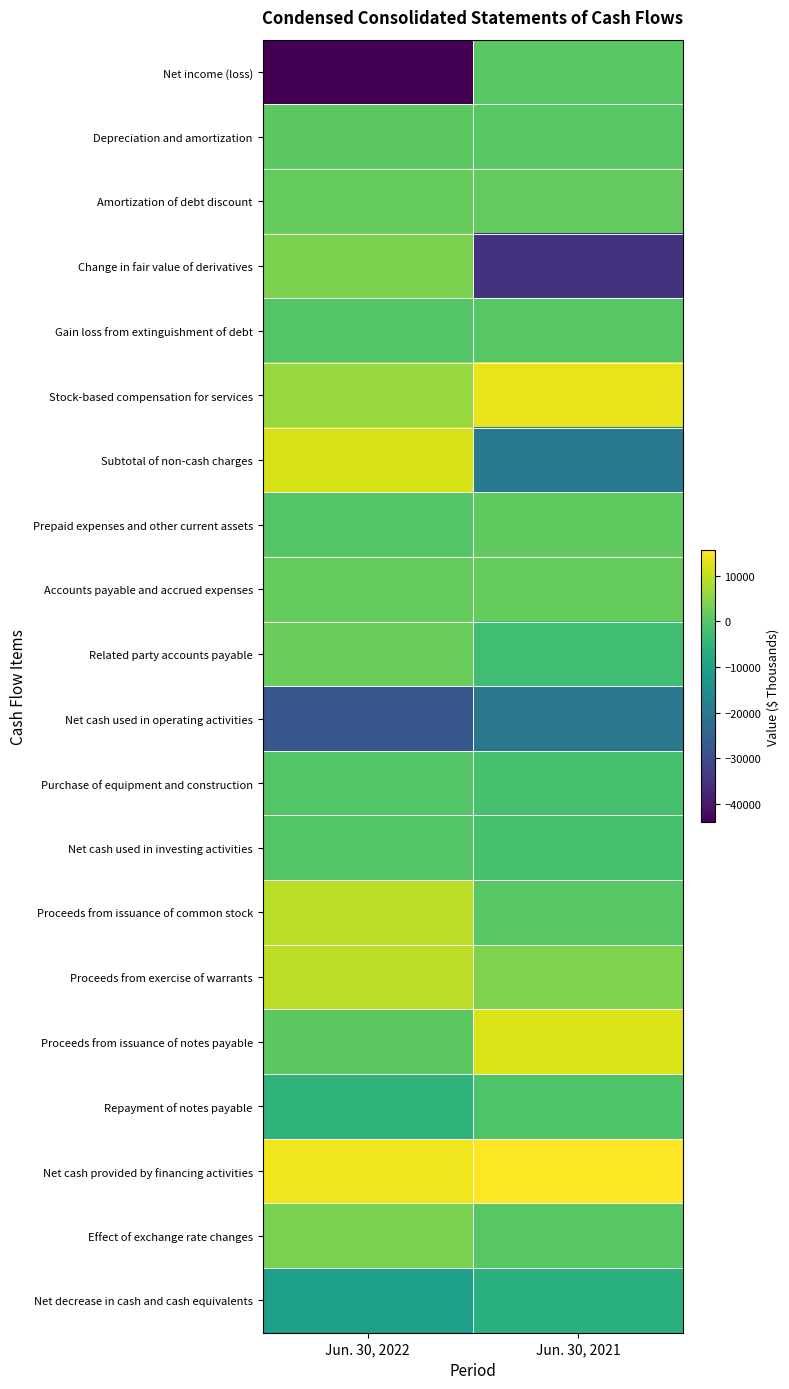

Reading right to left, list all the values displayed in this chart.

Net income (loss): Jun. 30, 2021=287	Jun. 30, 2022=-43882
Depreciation and amortization: Jun. 30, 2021=145	Jun. 30, 2022=624
Amortization of debt discount: Jun. 30, 2021=1357	Jun. 30, 2022=1509
Change in fair value of derivatives: Jun. 30, 2021=-35063	Jun. 30, 2022=3714
Gain loss from extinguishment of debt: Jun. 30, 2021=144	Jun. 30, 2022=-300
Stock-based compensation for services: Jun. 30, 2021=13369	Jun. 30, 2022=6380
Subtotal of non-cash charges: Jun. 30, 2021=-19899	Jun. 30, 2022=12048
Prepaid expenses and other current assets: Jun. 30, 2021=992	Jun. 30, 2022=-286
Accounts payable and accrued expenses: Jun. 30, 2021=1424	Jun. 30, 2022=1533
Related party accounts payable: Jun. 30, 2021=-2645	Jun. 30, 2022=2056
Net cash used in operating activities: Jun. 30, 2021=-20040	Jun. 30, 2022=-27808
Purchase of equipment and construction: Jun. 30, 2021=-1771	Jun. 30, 2022=-466
Net cash used in investing activities: Jun. 30, 2021=-1771	Jun. 30, 2022=-466
Proceeds from issuance of common stock: Jun. 30, 2021=16	Jun. 30, 2022=9465
Proceeds from exercise of warrants: Jun. 30, 2021=4073	Jun. 30, 2022=9556
Proceeds from issuance of notes payable: Jun. 30, 2021=12288	Jun. 30, 2022=600
Repayment of notes payable: Jun. 30, 2021=-835	Jun. 30, 2022=-5290
Net cash provided by financing activities: Jun. 30, 2021=15542	Jun. 30, 2022=14331
Effect of exchange rate changes: Jun. 30, 2021=44	Jun. 30, 2022=3605
Net decrease in cash and cash equivalents: Jun. 30, 2021=-6225	Jun. 30, 2022=-10338